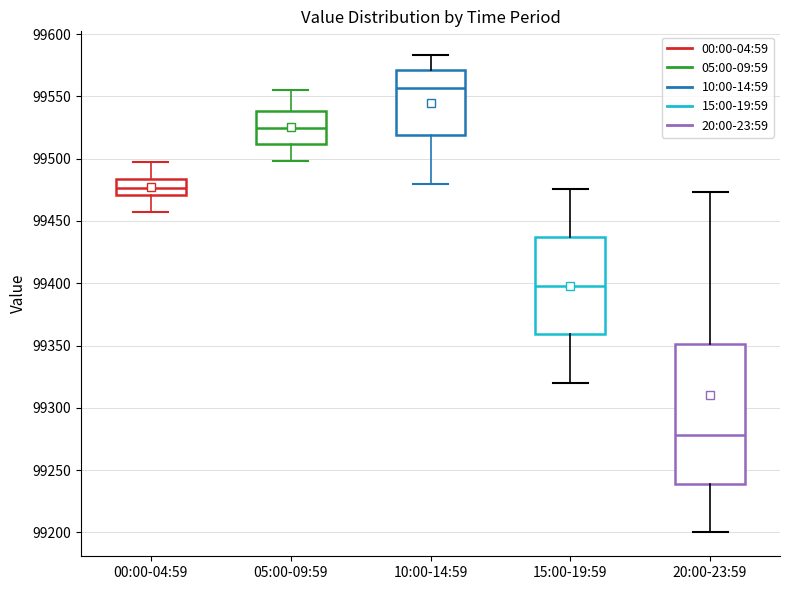

Where does the upper whisker of the box for 00:00-04:59 end on the y-axis? The values are not printed on the chart, so give them approximately, as read against the axis.

99495